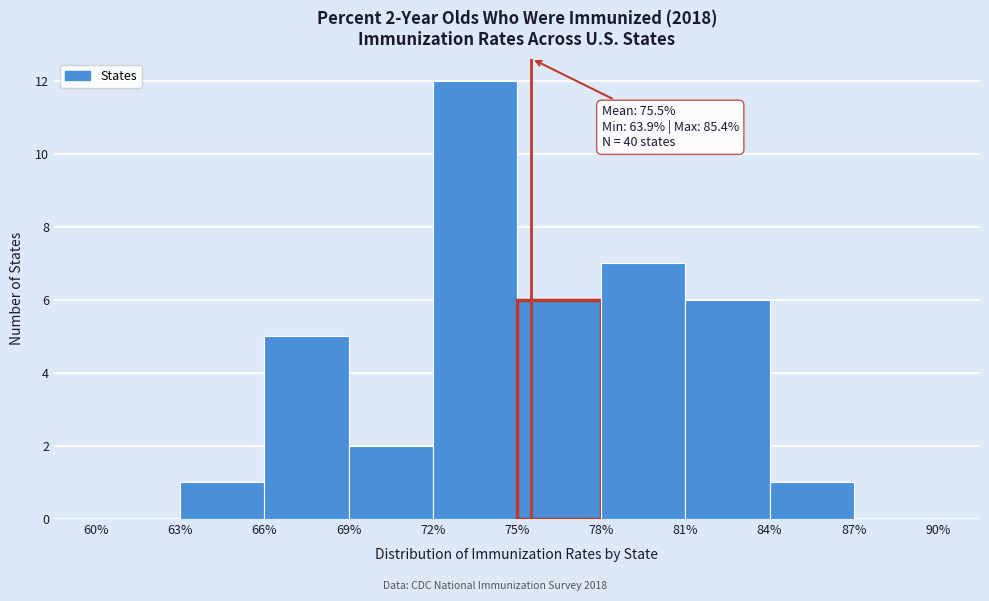

Over which range of the x-axis is the bar tallest?

72% to 75%